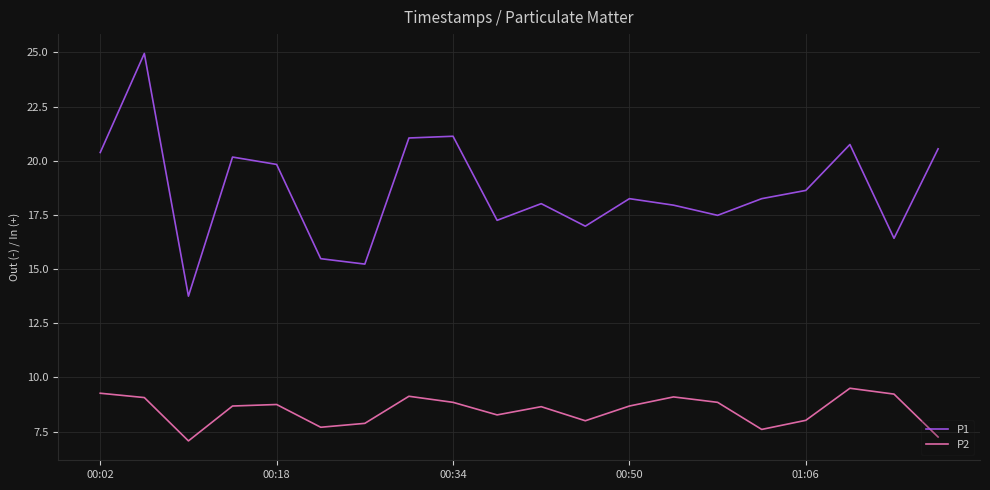

True or false: P1 and P2 intersect in this chart.

False